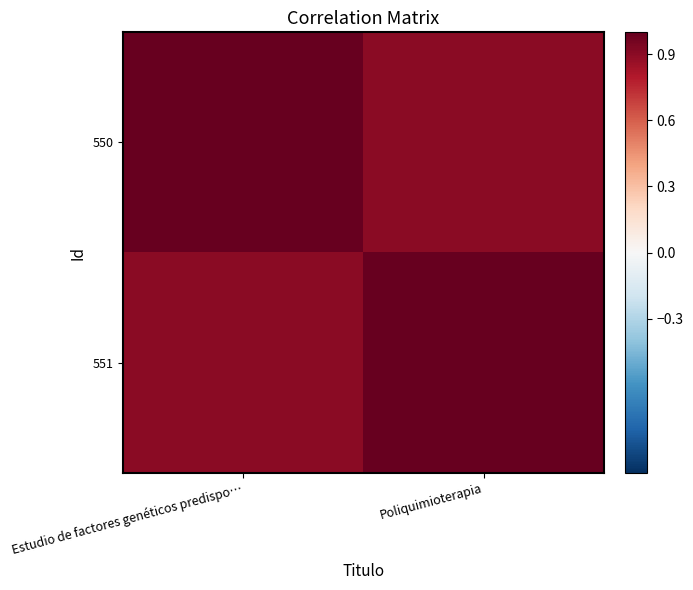

Reading right to left, list all the values displayed in this chart.

550: Poliquimioterapia=0.9	Estudio de factores genéticos predispo…=1.0
551: Poliquimioterapia=1.0	Estudio de factores genéticos predispo…=0.9